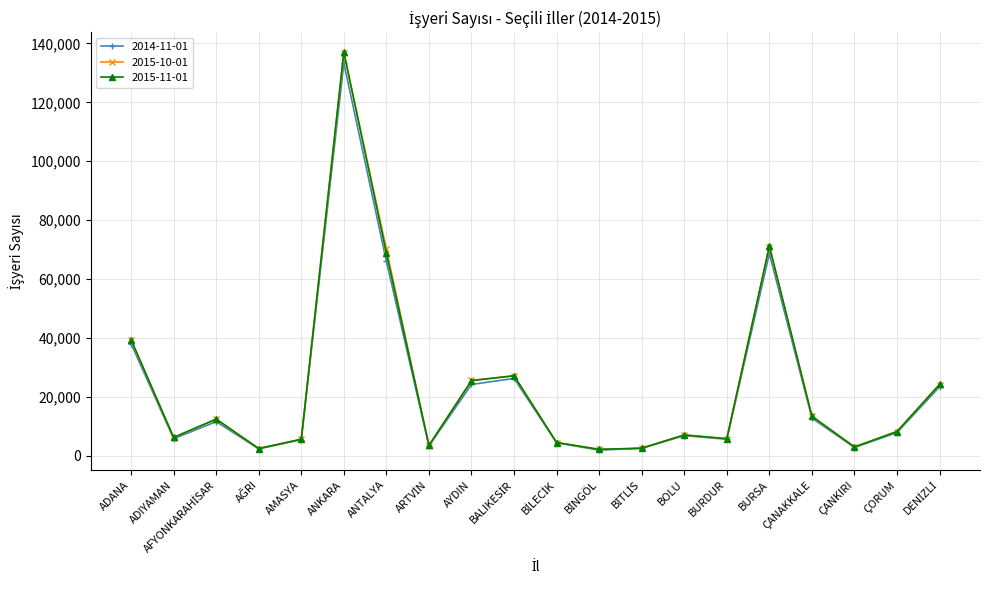

What is the label of the 4th point from the right?

ÇANAKKALE